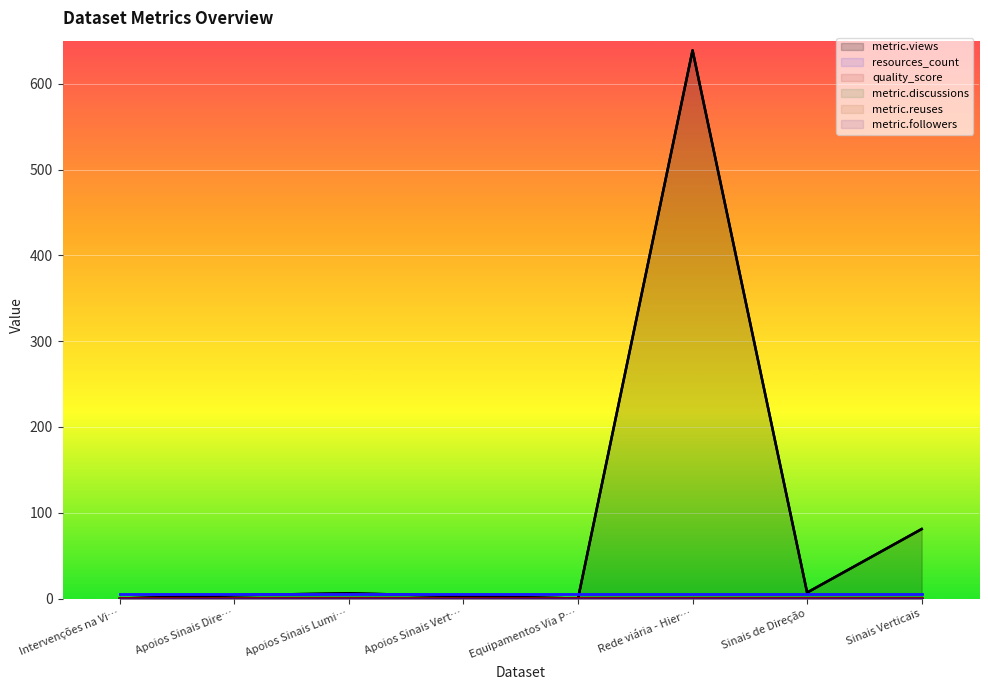

Where is the first local minimum for metric.views?

Equipamentos Via Pública